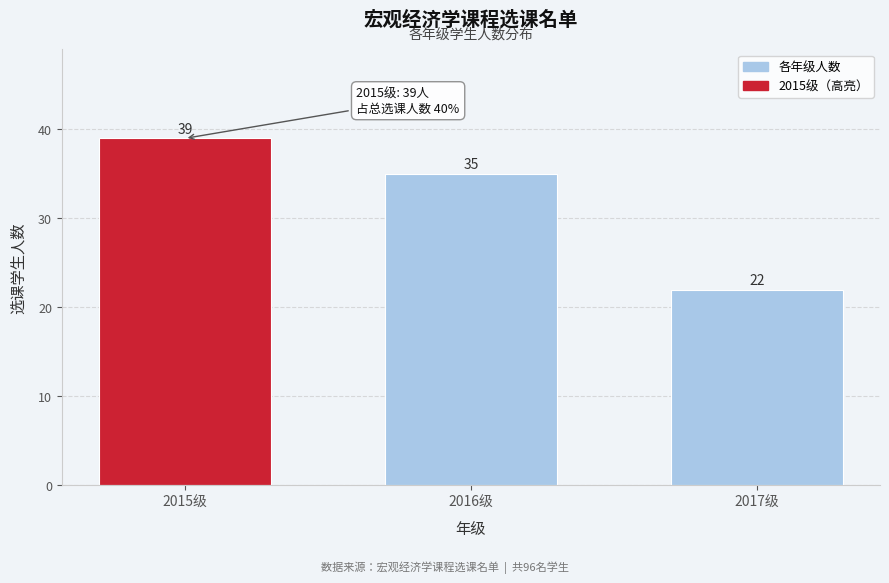

Reading left to right, extract all data points from this chart.

2015级=39	2016级=35	2017级=22